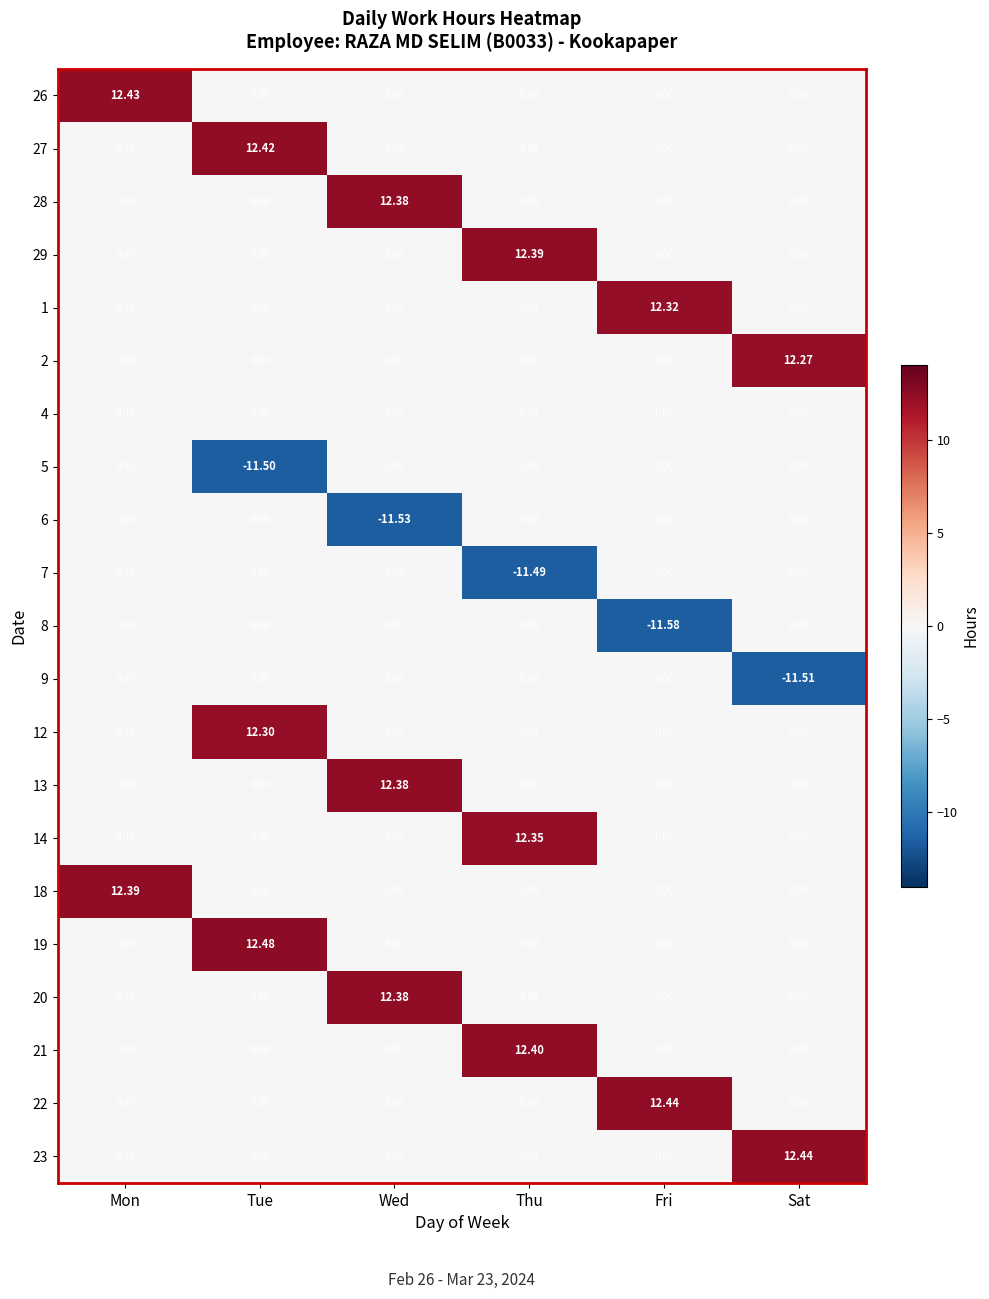

At which category is the sum across all series the highest?

Tue